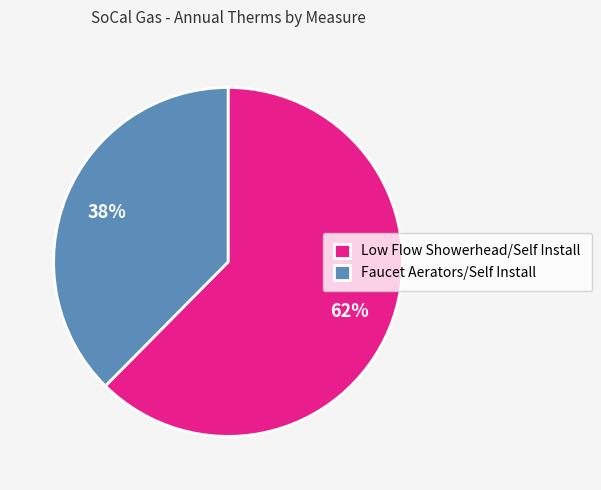

To the nearest percent, what is the combined percentage of Faucet Aerators/Self Install and Low Flow Showerhead/Self Install?

100%